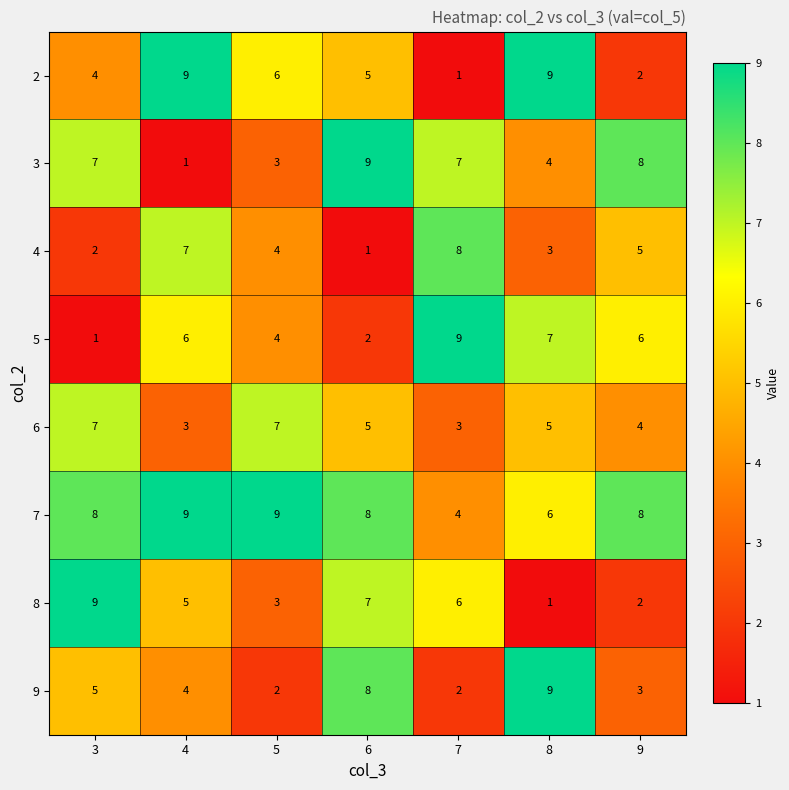

Is the value of 9 at 3 greater than the value of 3 at 4?

Yes